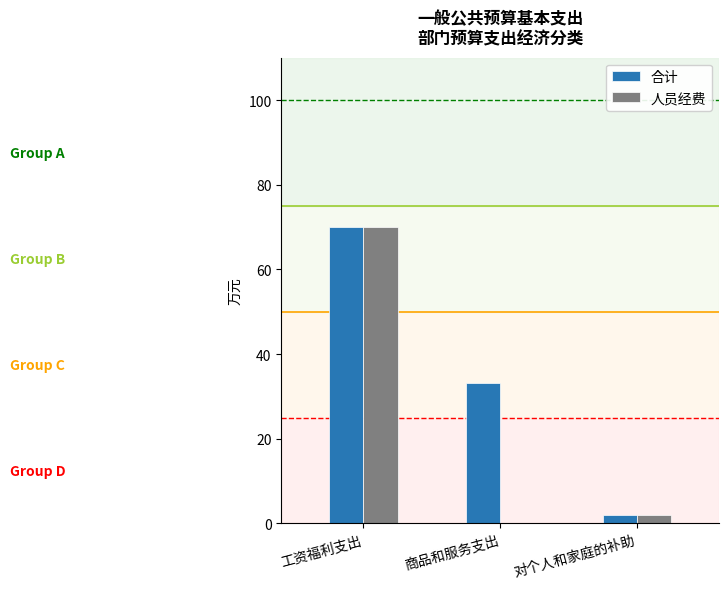

The value of 合计 at 工资福利支出 is 70.1. True or false?

True